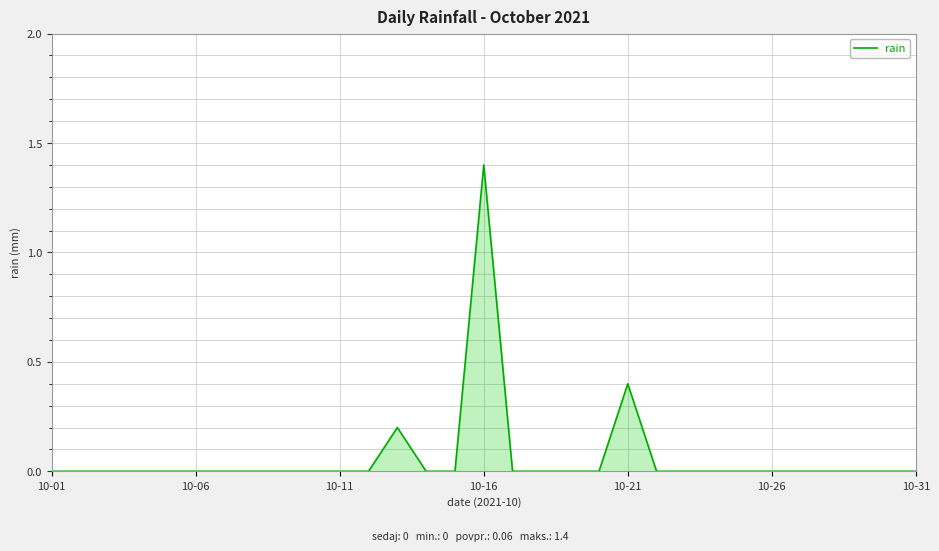

What is the greatest value displayed?

1.4